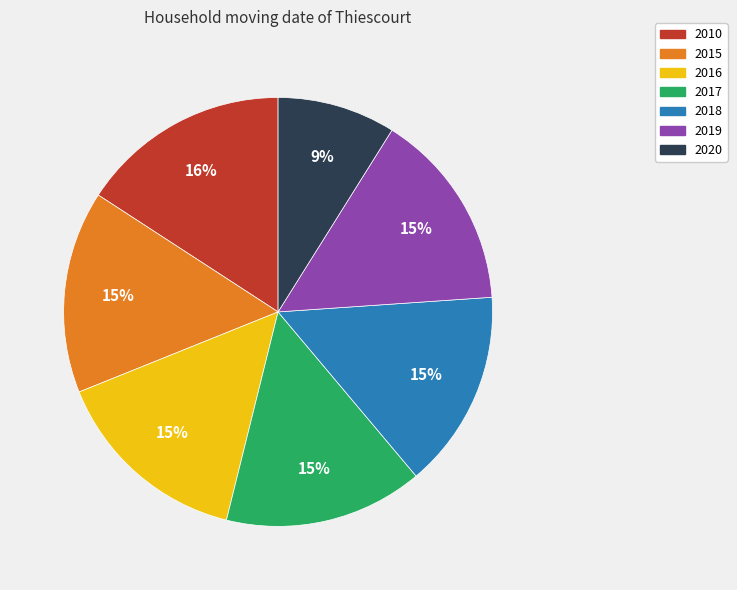

How many slices are in this pie chart?

7